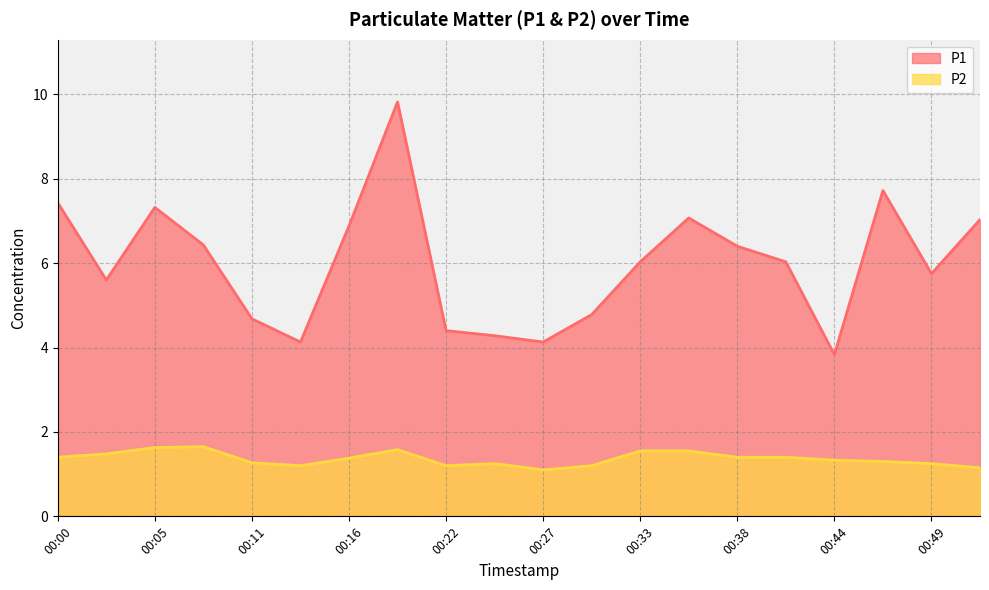

True or false: P2 has more than 2 interior local peaks.

True